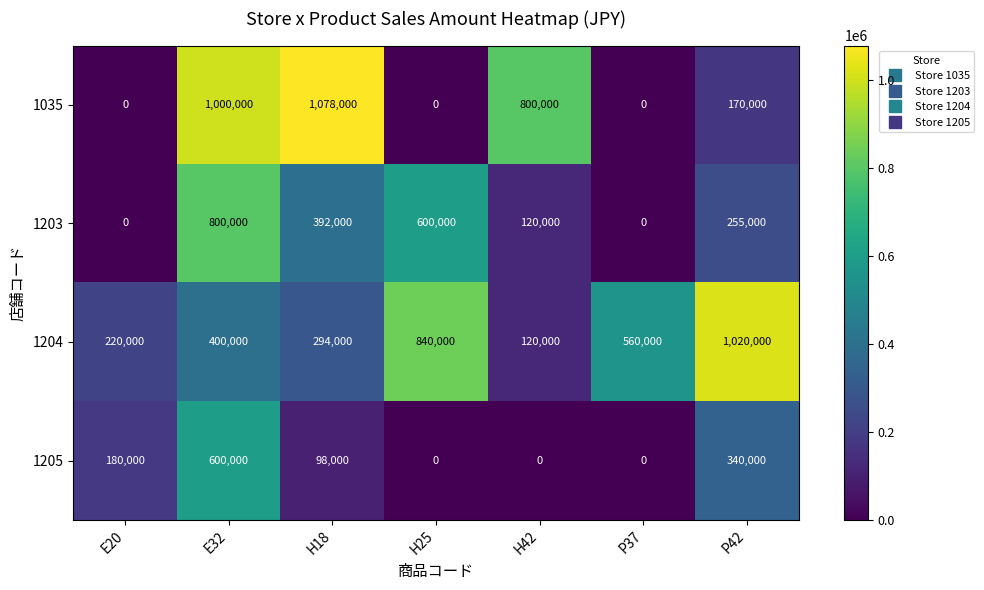

What is the difference between the maximum and minimum values in the 1204 series?

900000